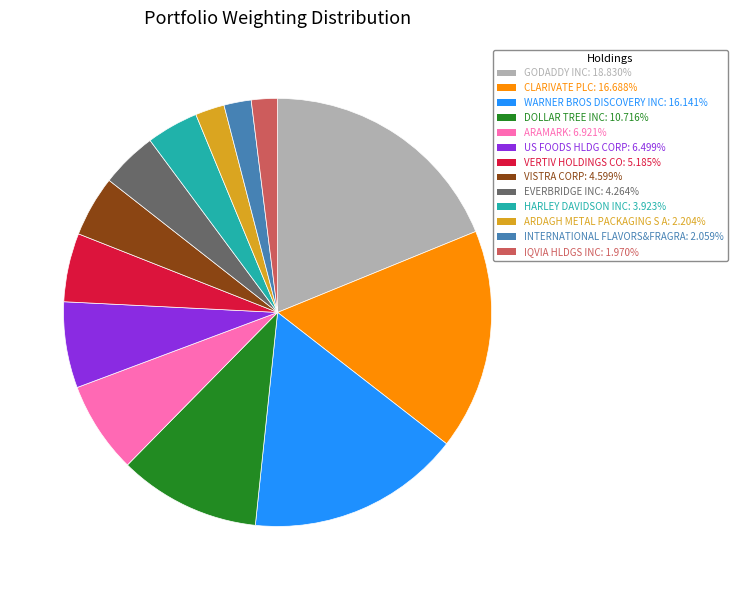

Is the sum of EVERBRIDGE INC and WARNER BROS DISCOVERY INC greater than half?

No